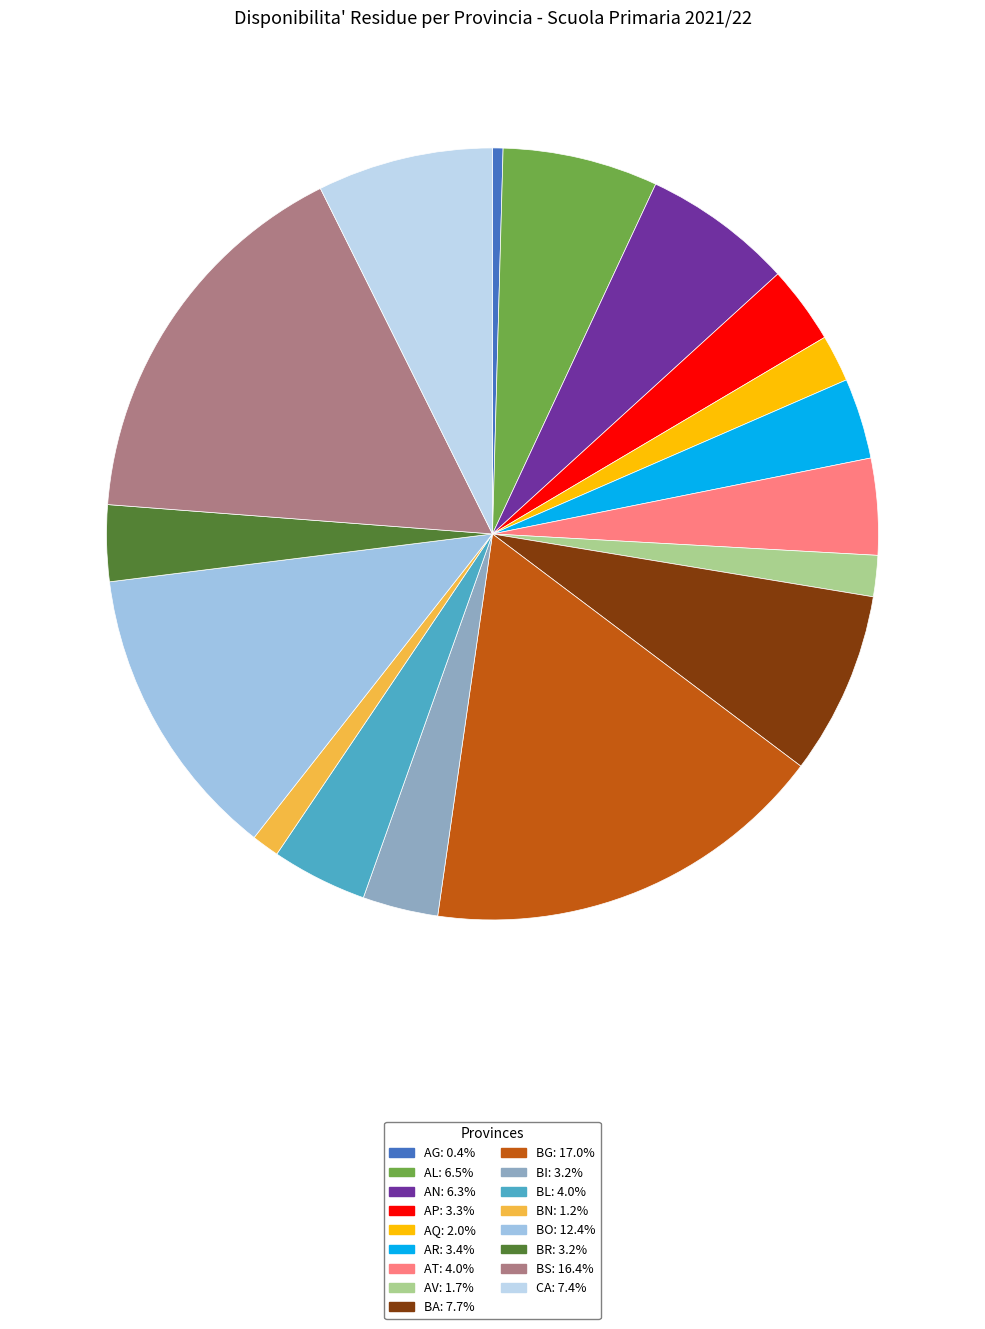

To the nearest percent, what portion does BL represent?

4%